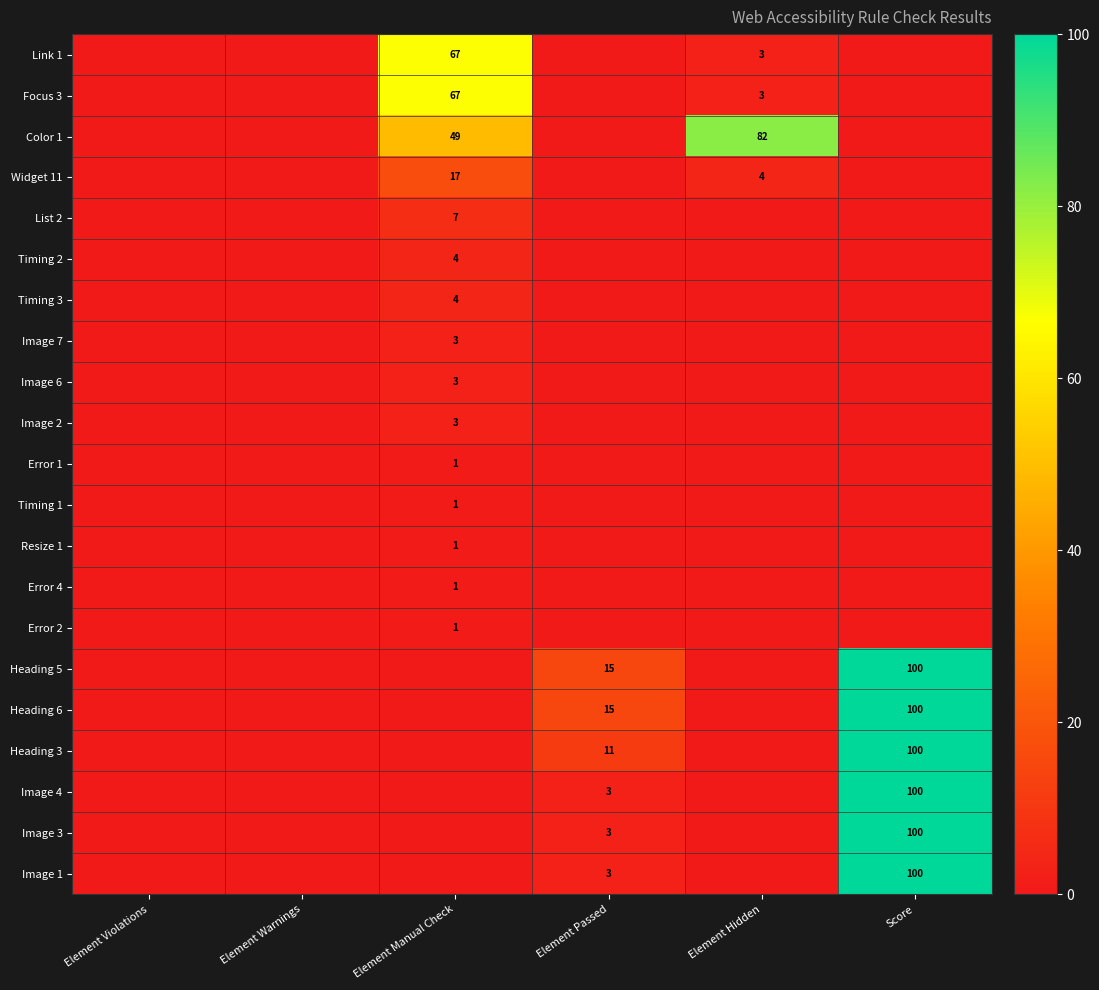

The value of Heading 6 at Element Passed is 15. True or false?

True